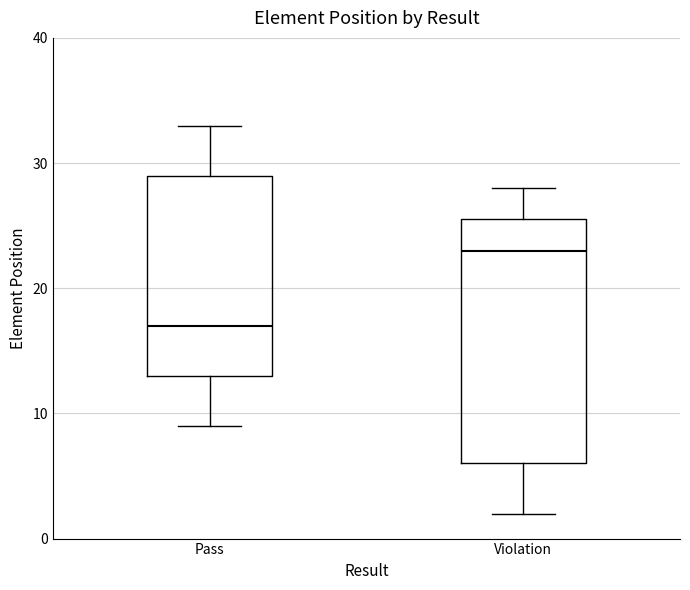

Where does the upper whisker of the box for Pass end on the y-axis? The values are not printed on the chart, so give them approximately, as read against the axis.

33